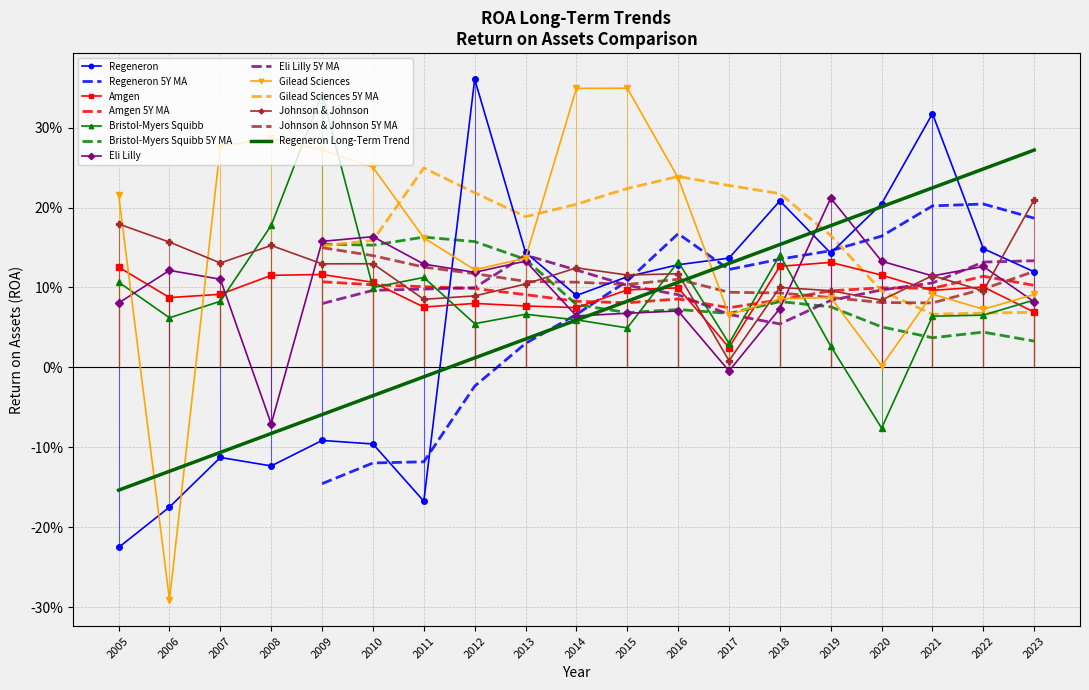

True or false: Eli Lilly has more than 1 interior local peaks.

True